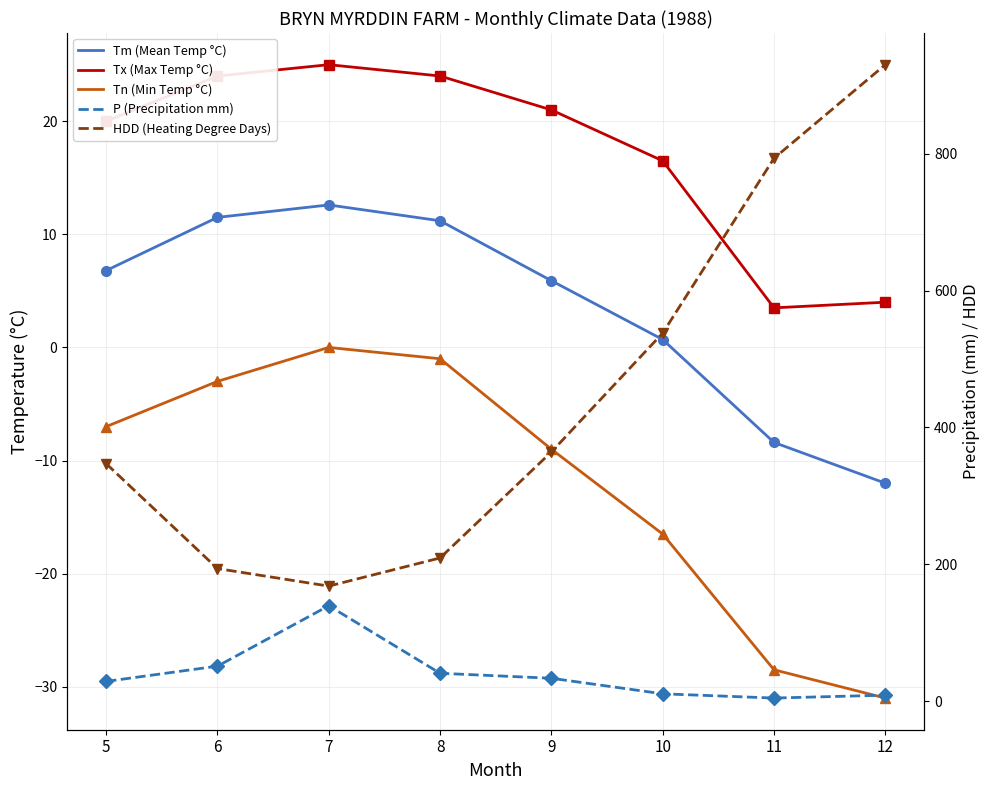

The value of HDD (Heating Degree Days) at 7 is 168.3. True or false?

True